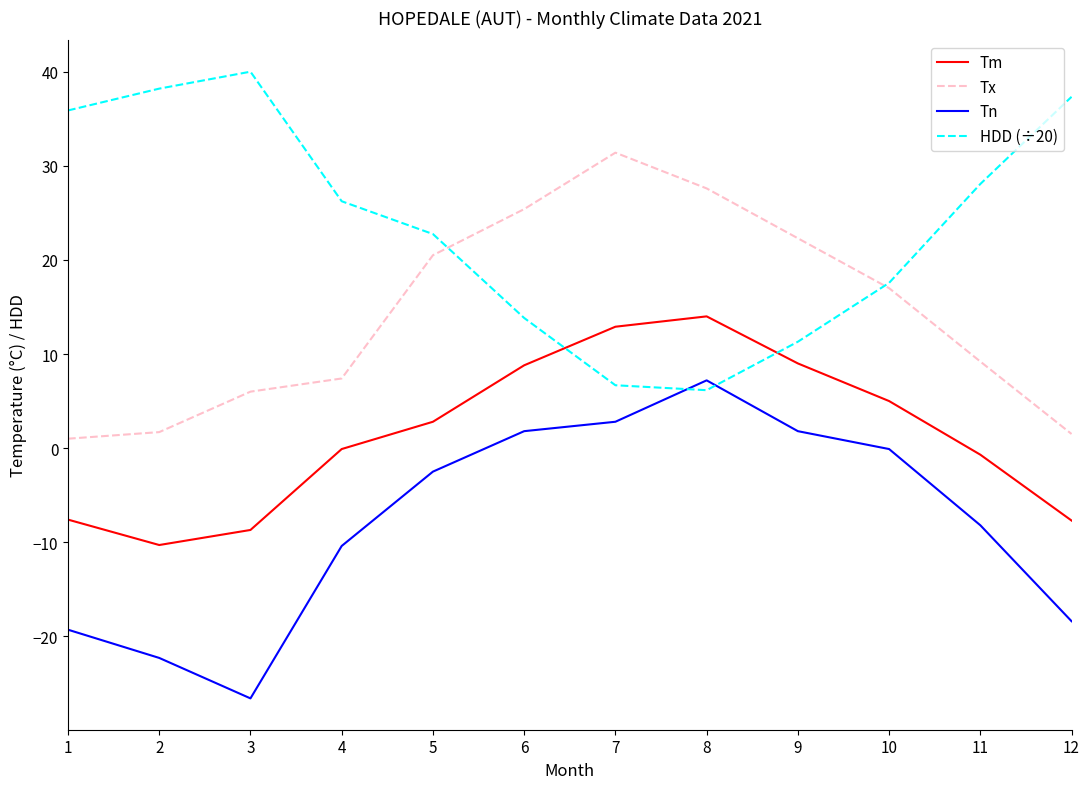

Count the number of data series in this chart.

4